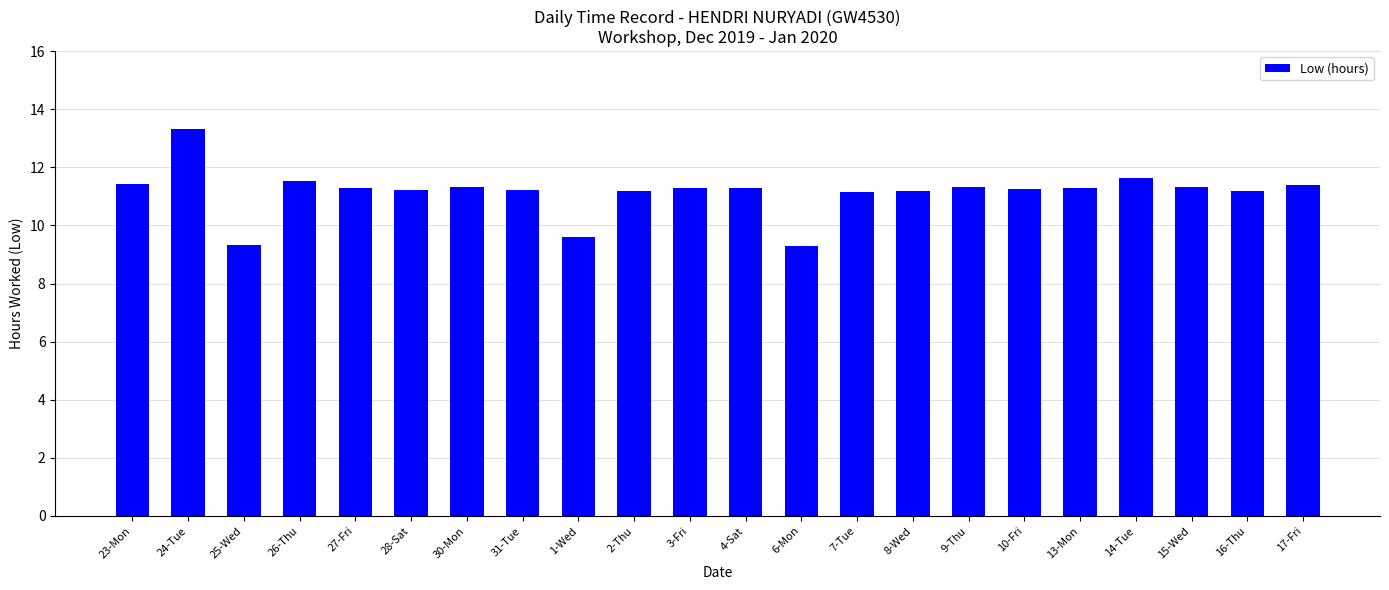

What value does the data have at 14-Tue?

11.7